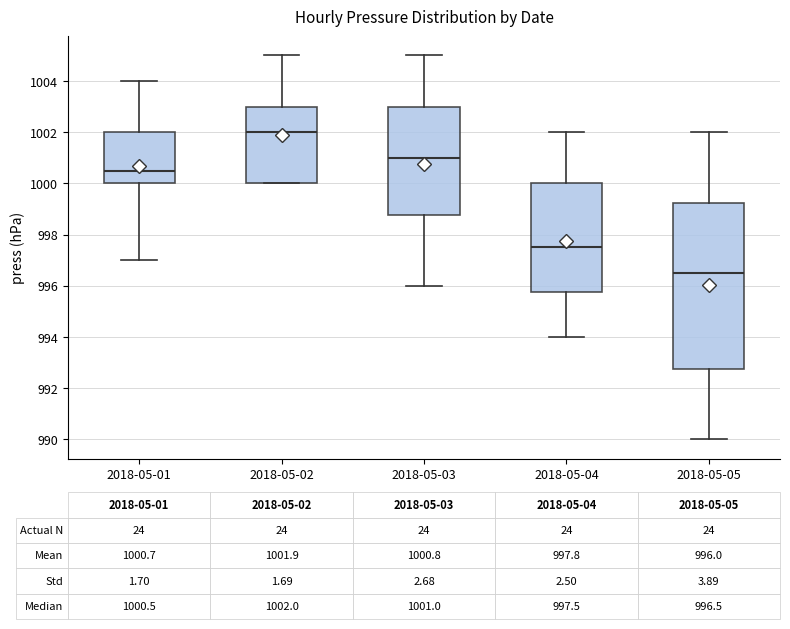

Which box is the tallest, from its lower edge to its upper edge?

2018-05-05